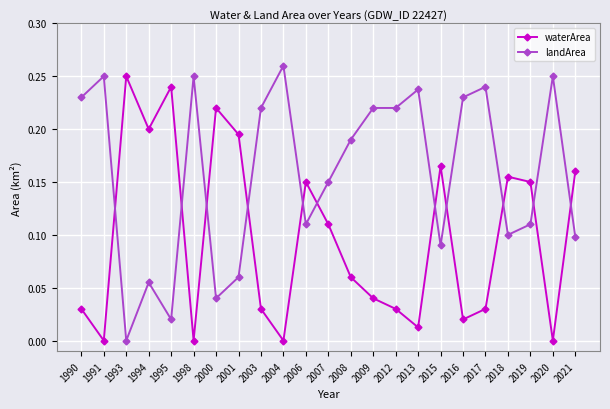

Between which two adjacent categories do landArea and waterArea first intersect?

1991 and 1993